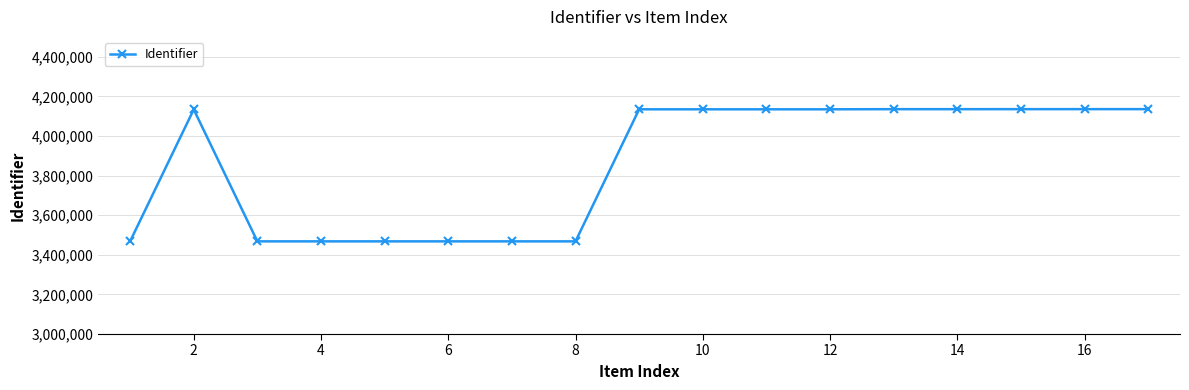

What is the value of the 6th point from the left?

3467798